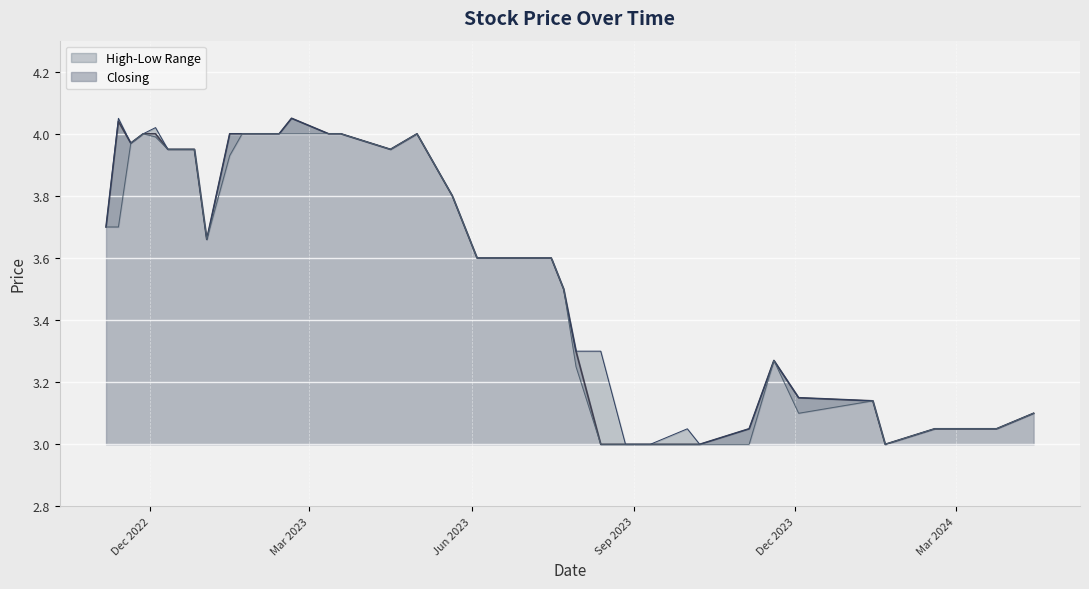

True or false: Closing and High cross at least once.

False